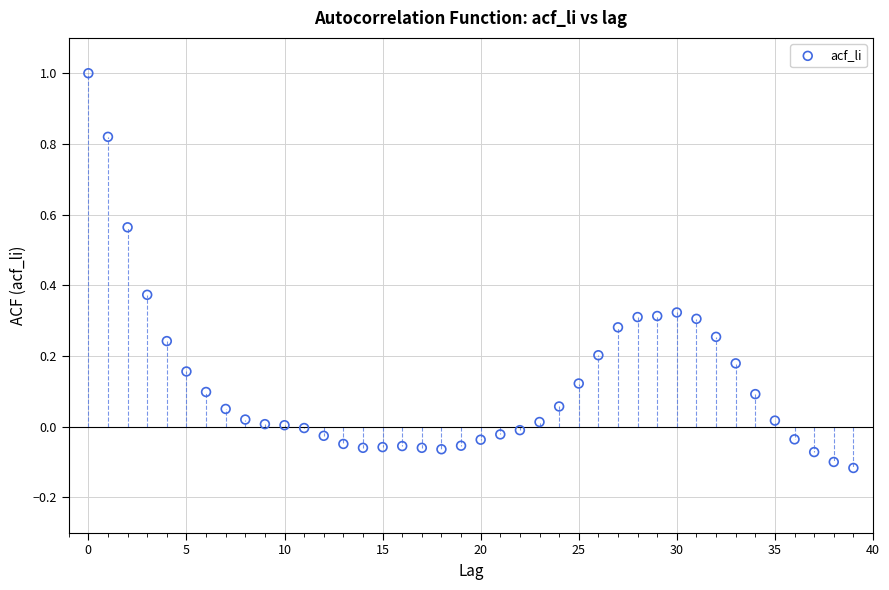

What is the range of Y values (max minus min)?

1.1